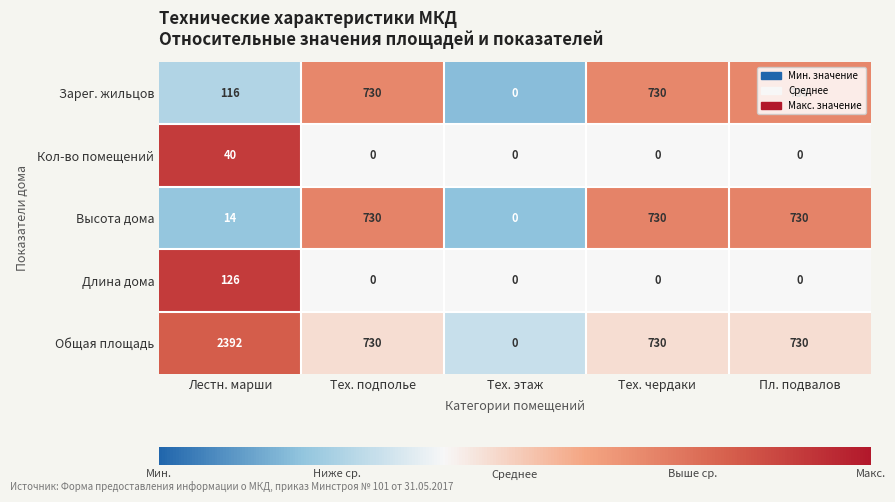

How many series are shown in this chart?

5